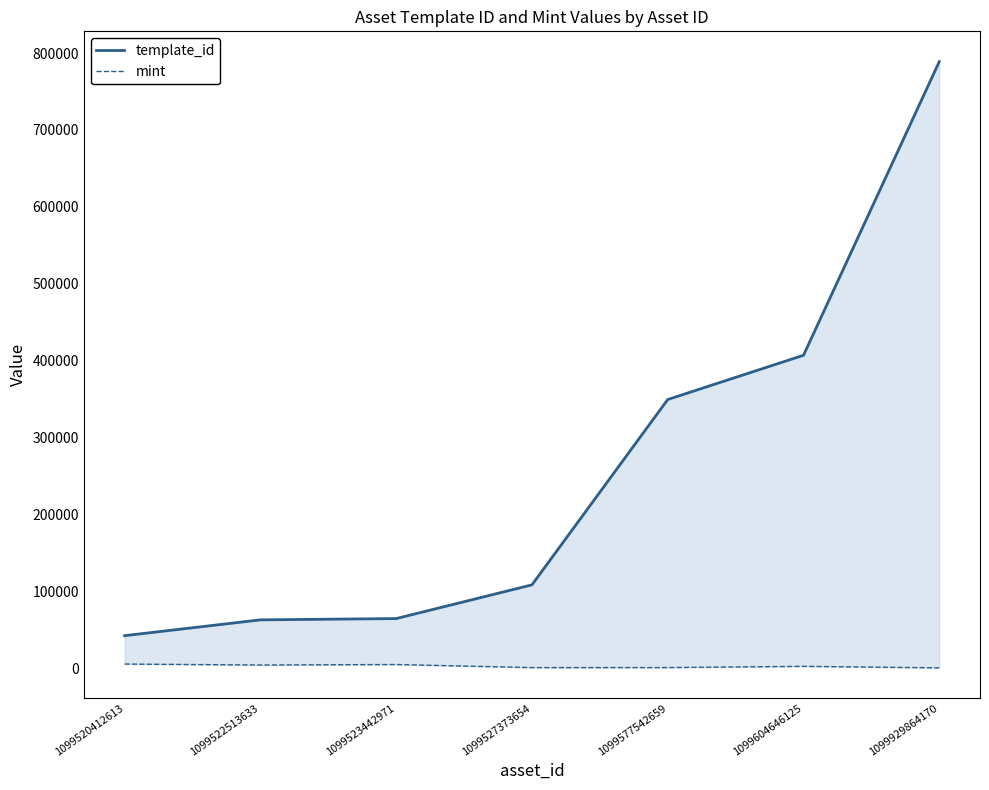

How many interior local valleys does the mint series have?

2